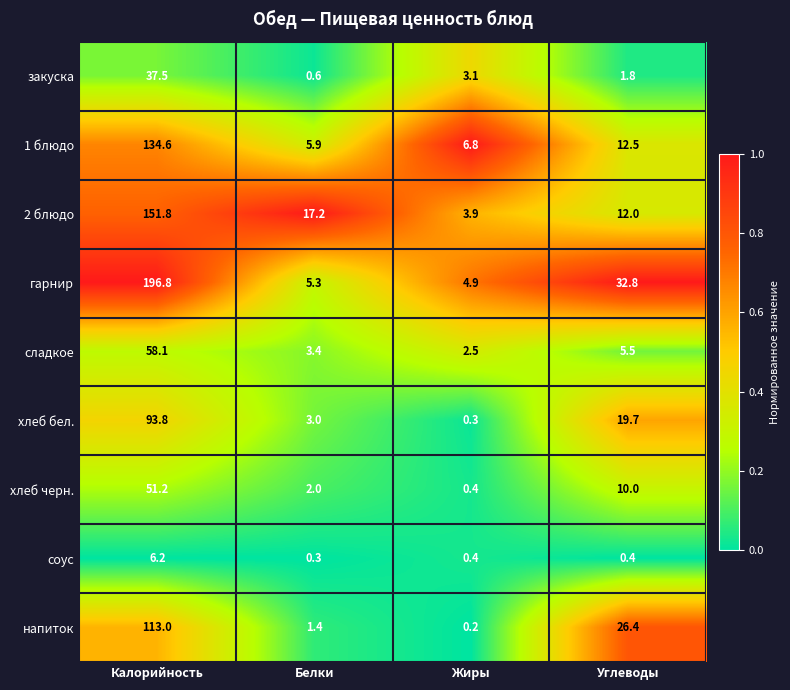

The value of 1 блюдо at Жиры is 11.9. True or false?

False